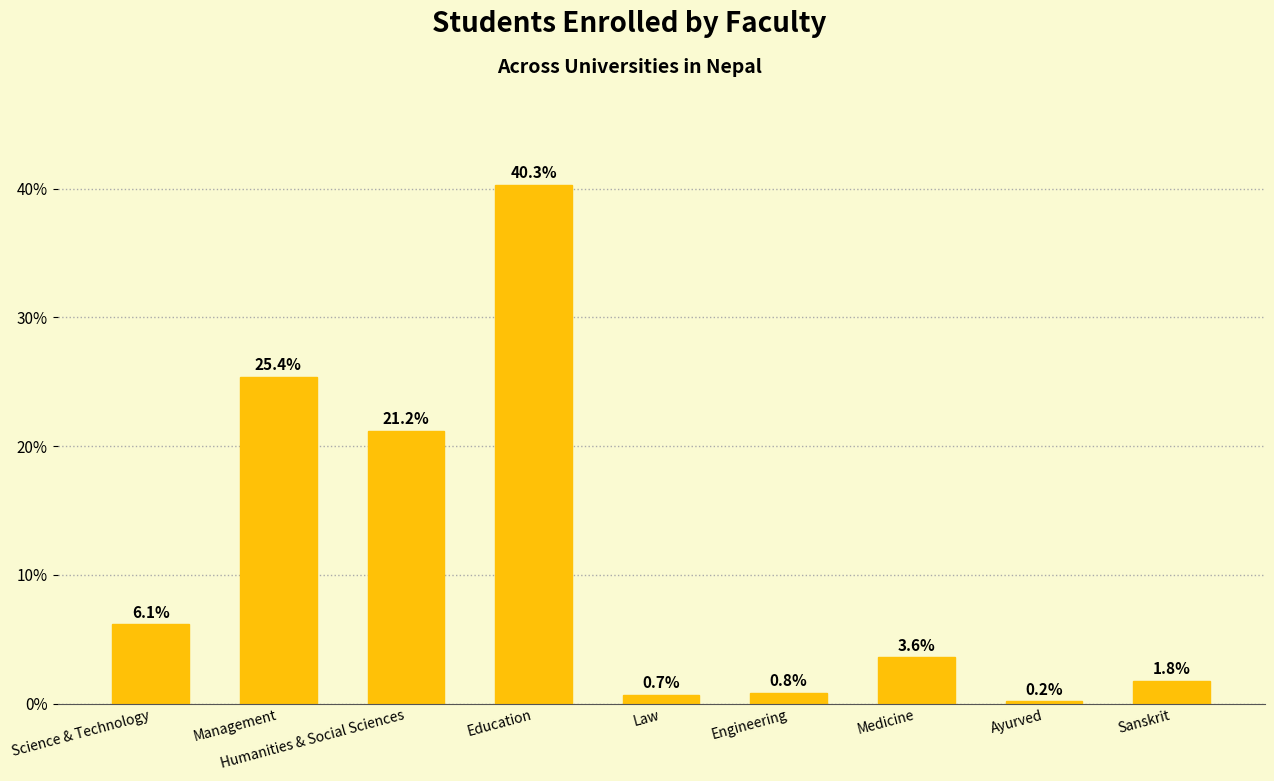

How many series are shown in this chart?

1